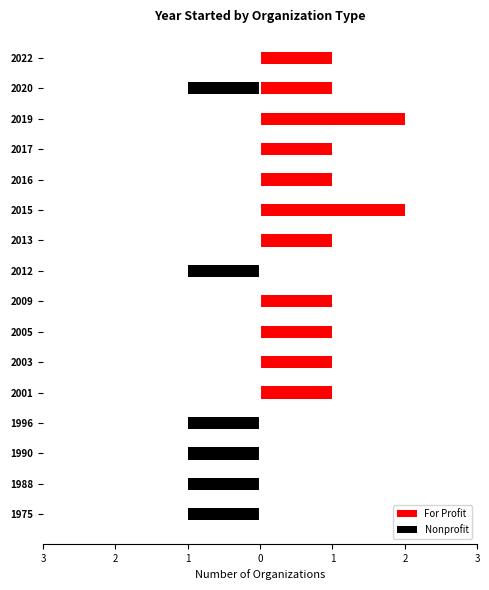

Reading right to left, transcribe all the data shown in this chart.

For Profit: 1	1	2	1	1	2	1	0	1	1	1	1	0	0	0	0
Nonprofit: 0	-1	0	0	0	0	0	-1	0	0	0	0	-1	-1	-1	-1